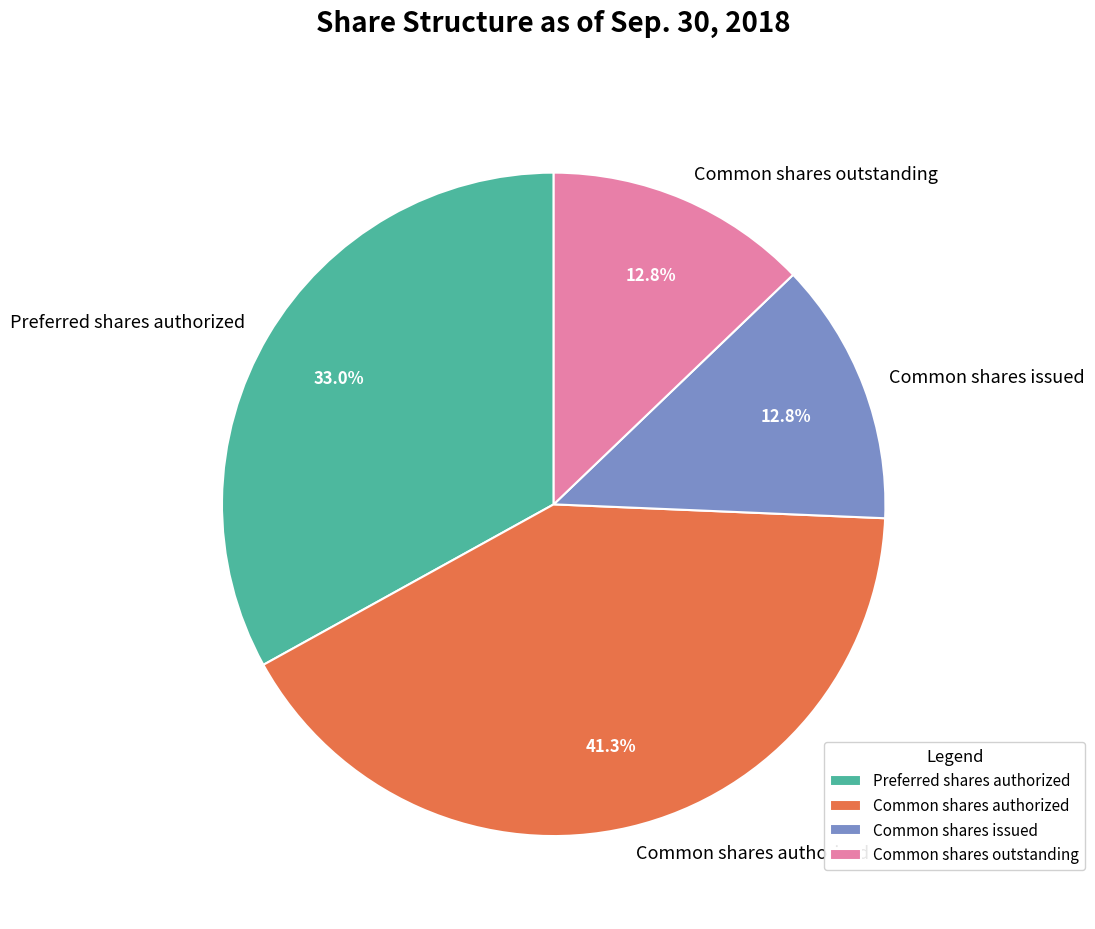

Approximately how many times larger is the value at Common shares issued compared to Preferred shares authorized?

0.4